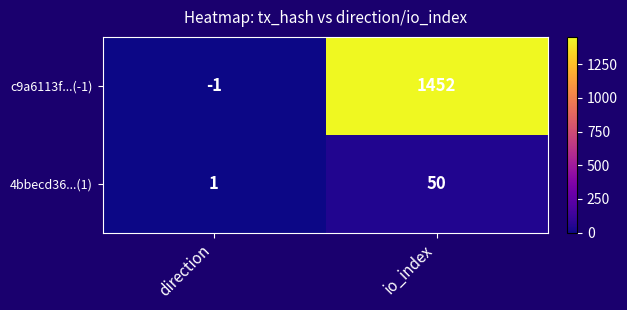

How many categories are shown in the chart?

2